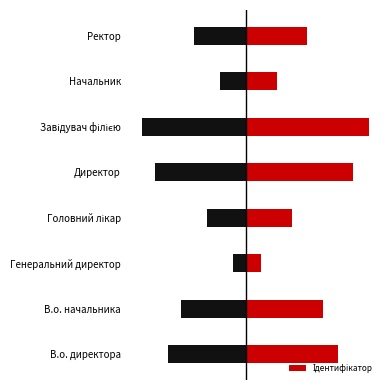

At which category does the chart reach its minimum across all series?

Генеральний директор